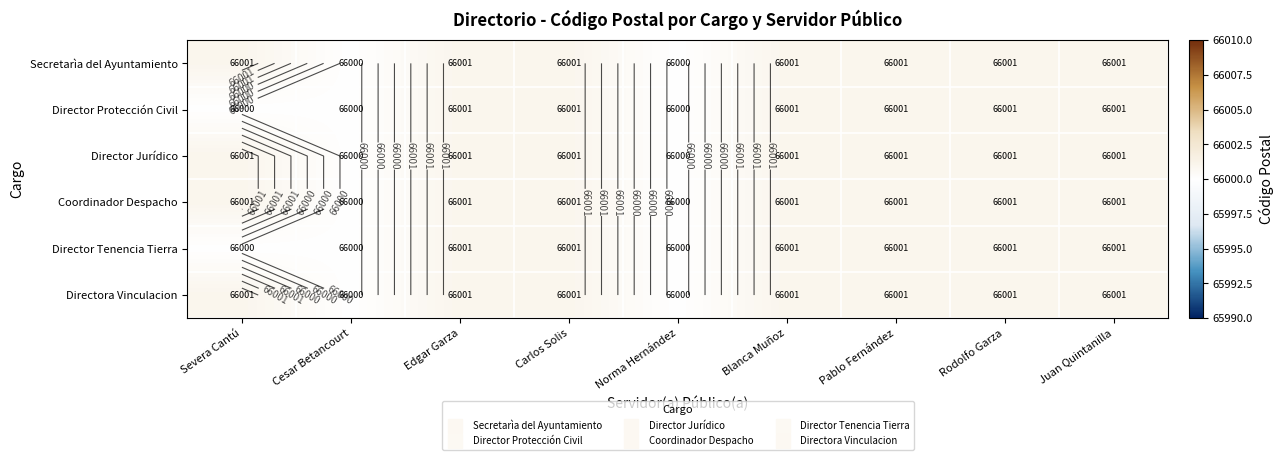

At which category is the sum across all series the highest?

Edgar Garza